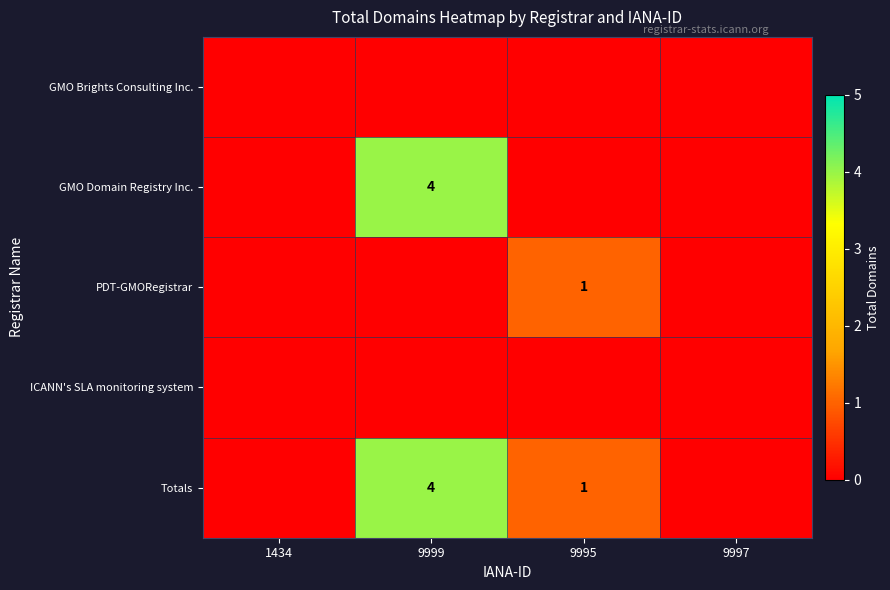

What value does the Totals series have at 9999?

4